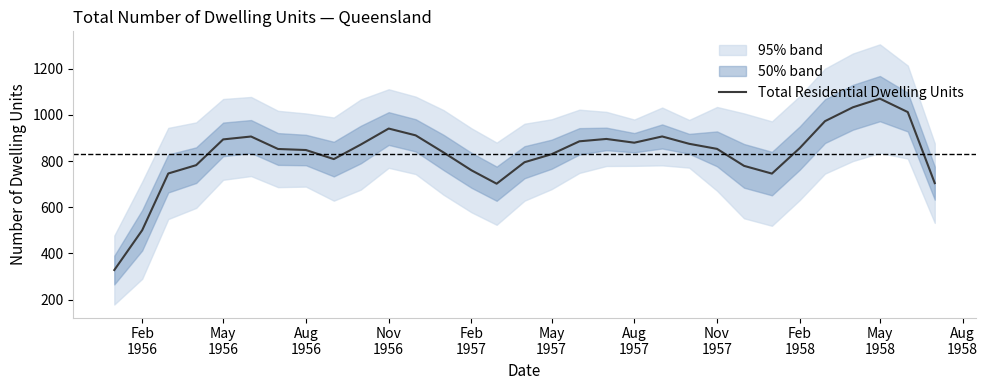

What is the lowest value of the Total Residential Dwelling Units series?

328.0